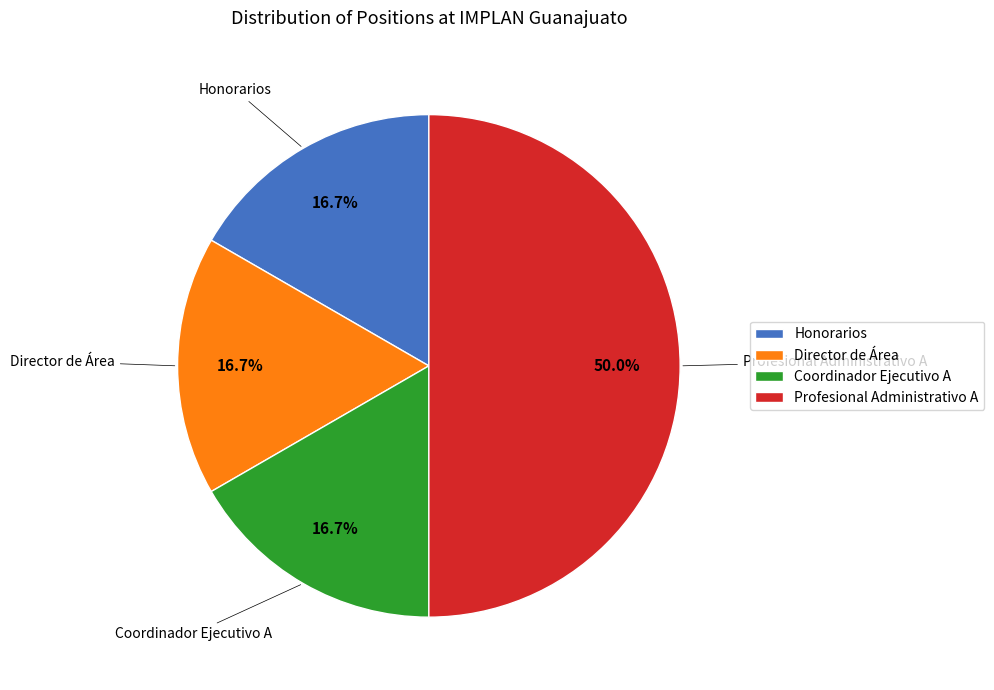

To the nearest percent, what percentage of the pie is Director de Área?

17%